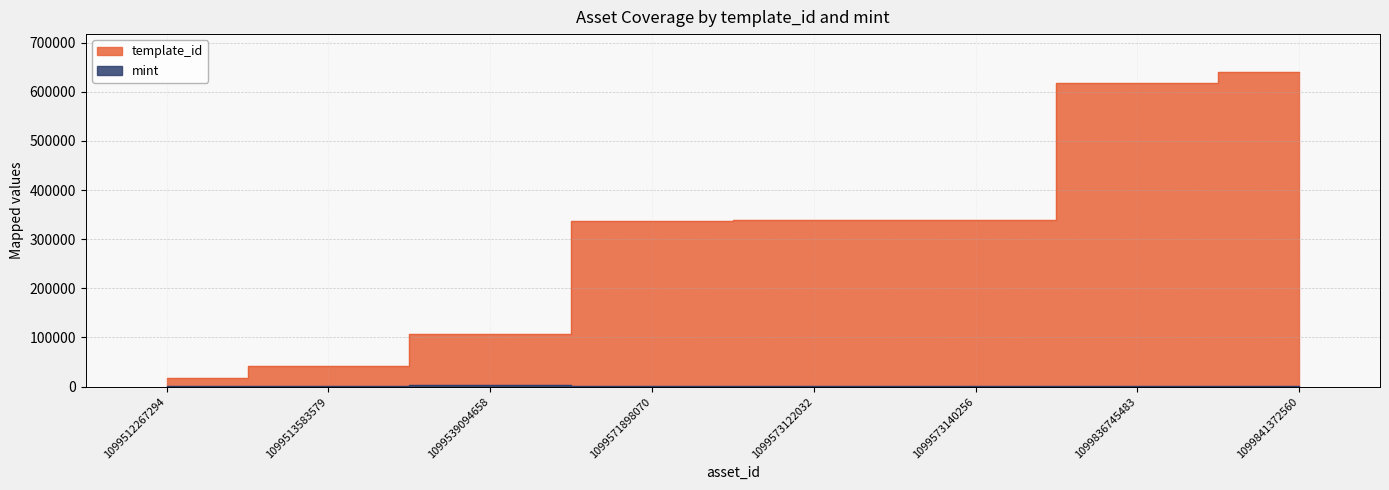

At which category is the sum across all series the highest?

1099841372560